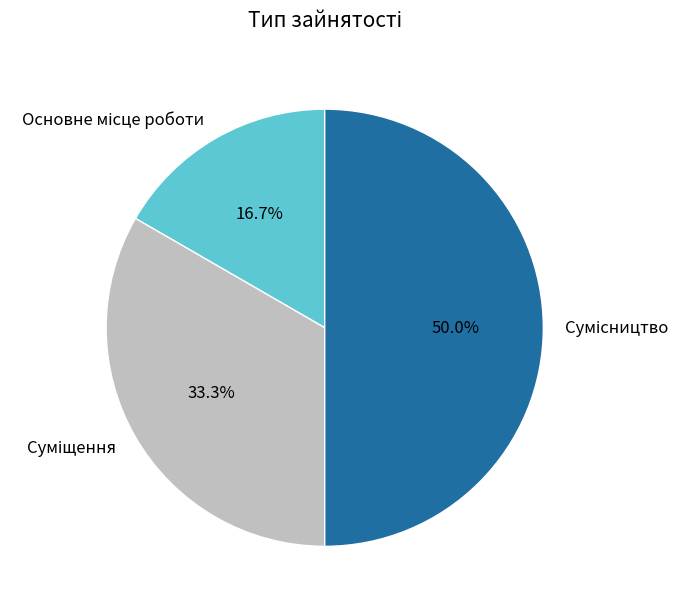

To the nearest percent, what is the combined percentage of Основне місце роботи and Суміщення?

50%